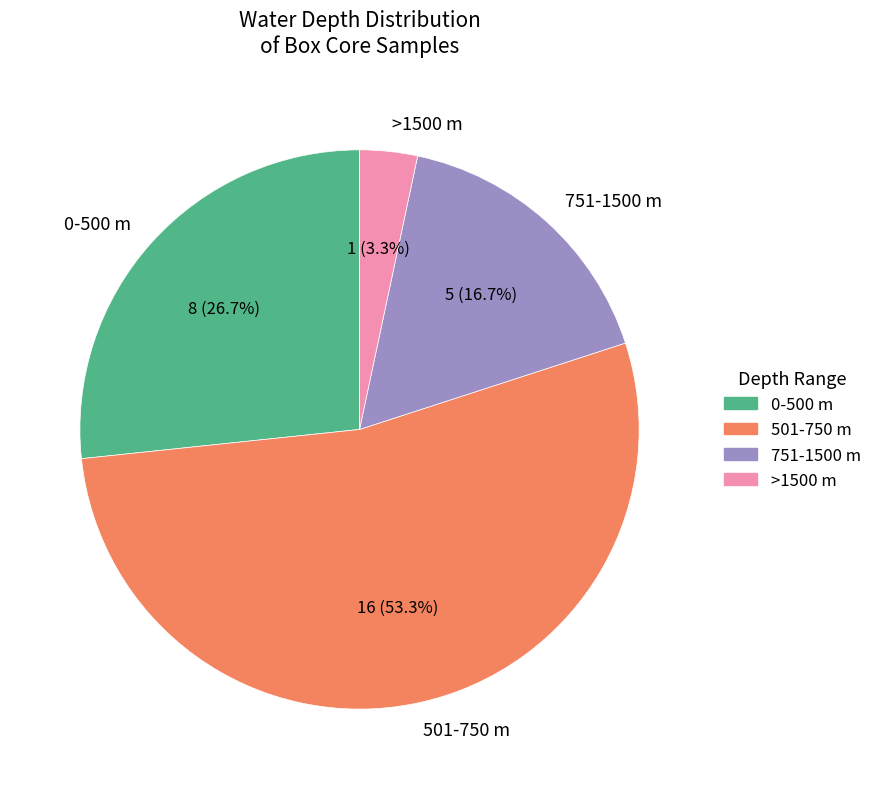

Approximately how many times larger is the value at 0-500 m compared to 501-750 m?

0.5